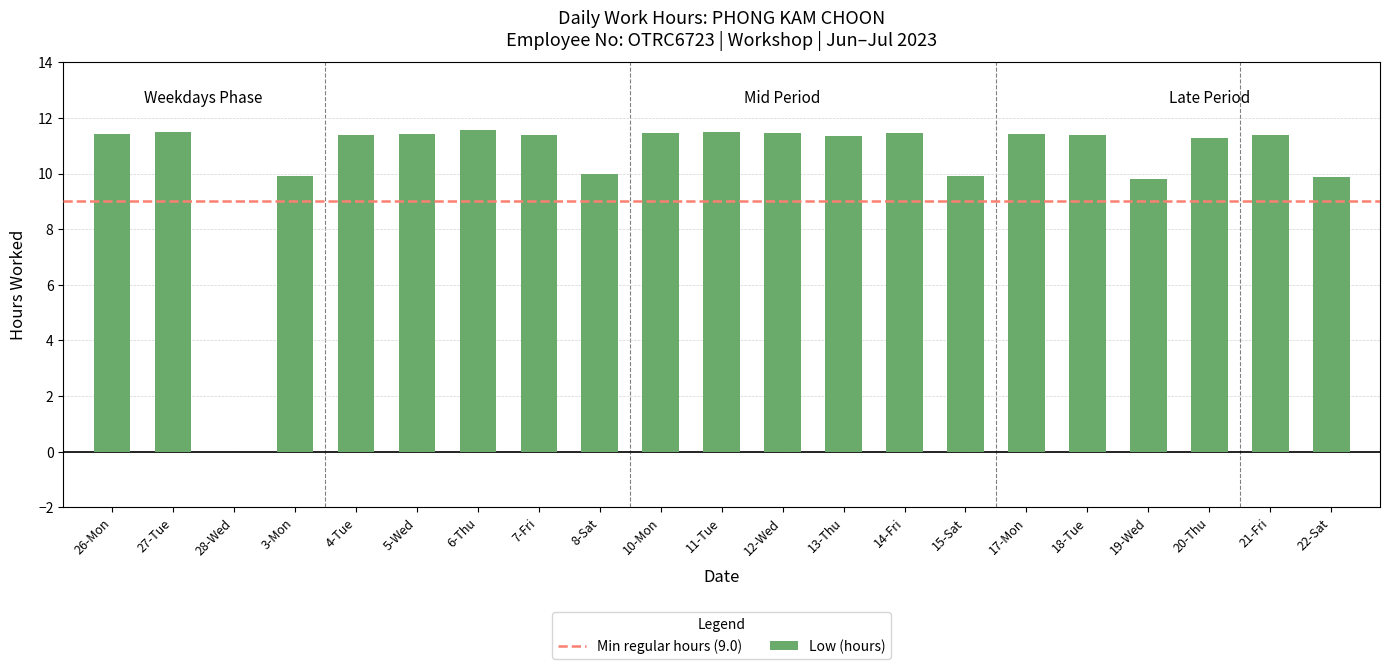

True or false: the data shows 17.2 at 18-Tue.

False